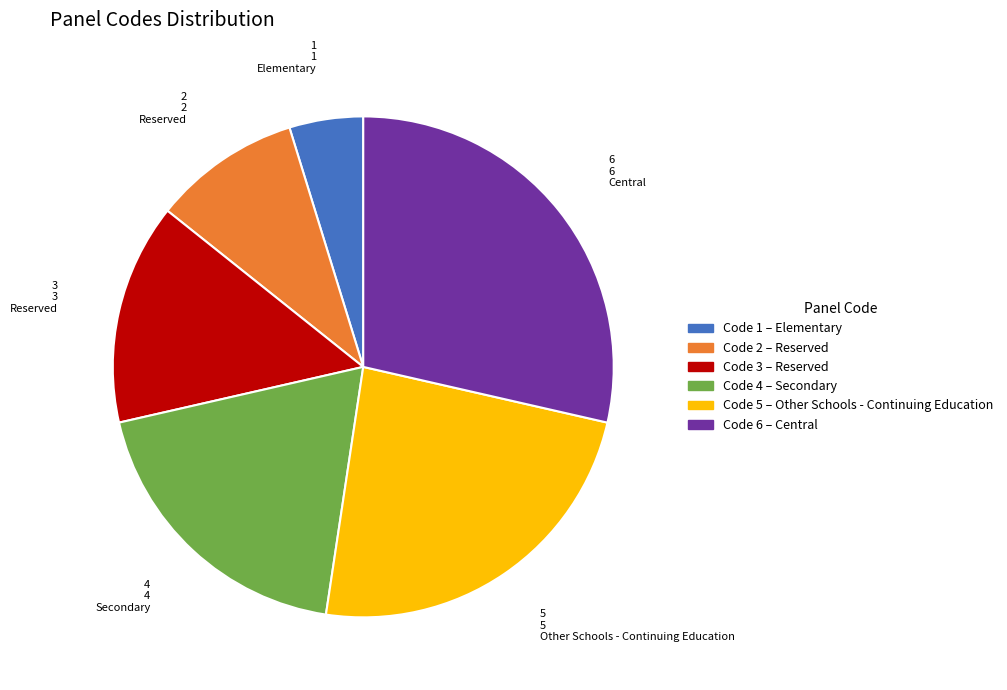

Is there any slice that represents more than half of the pie?

No